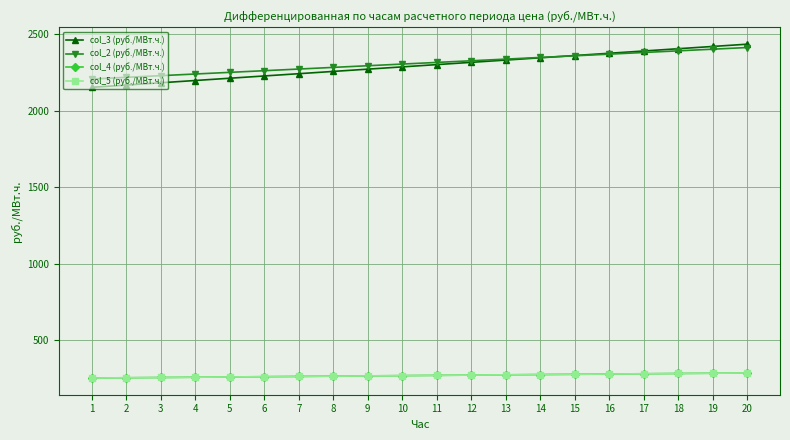

What is the minimum value for col_4 (руб./МВт.ч.)?

253.6